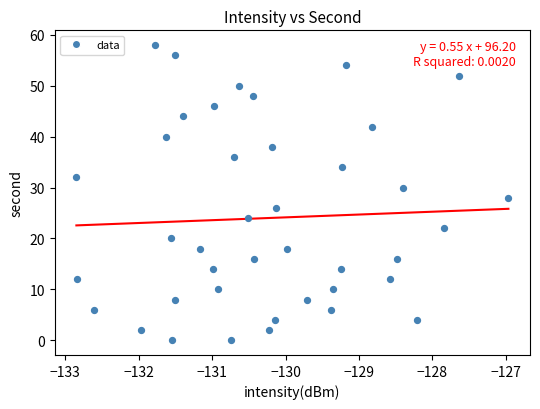

What is the range of Y values (max minus min)?

58